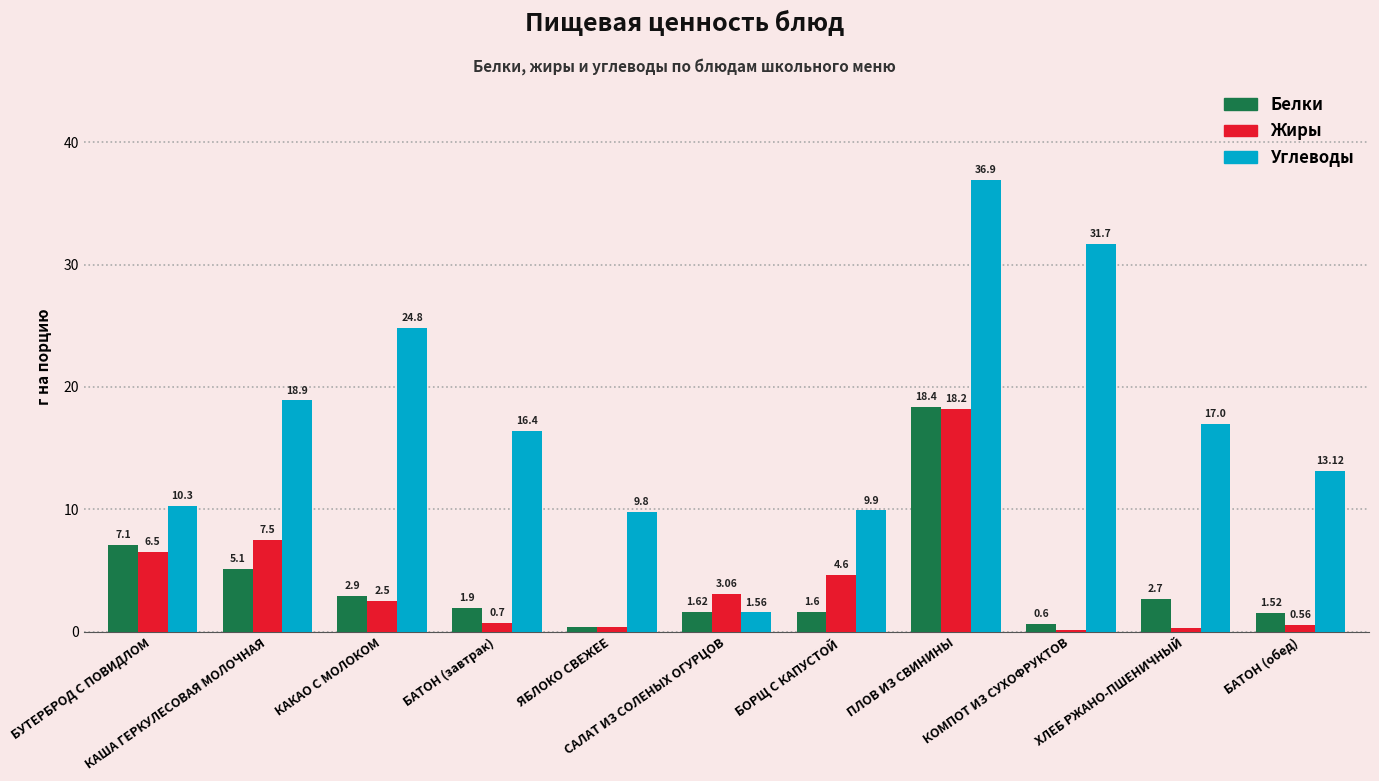

Which series has the largest total across all categories?

Углеводы